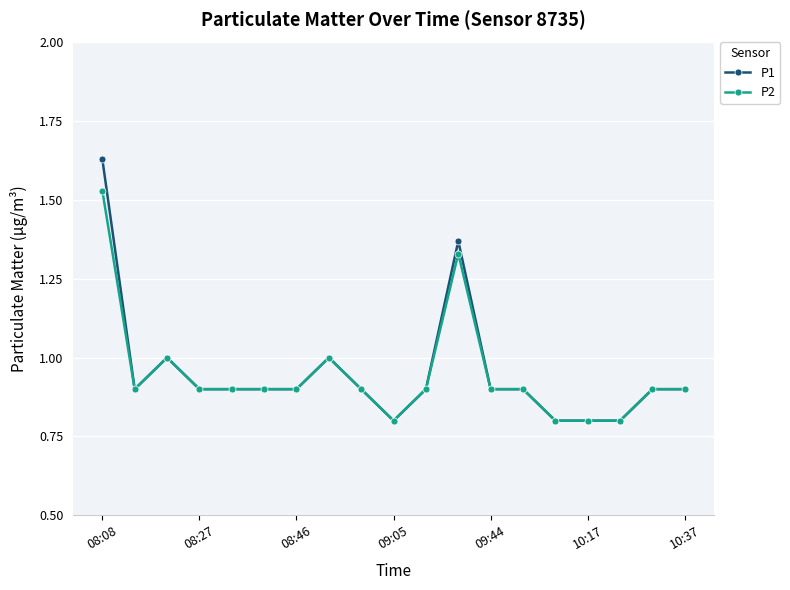

Rank the series by their maximum value, from lowest to highest.

P2, P1